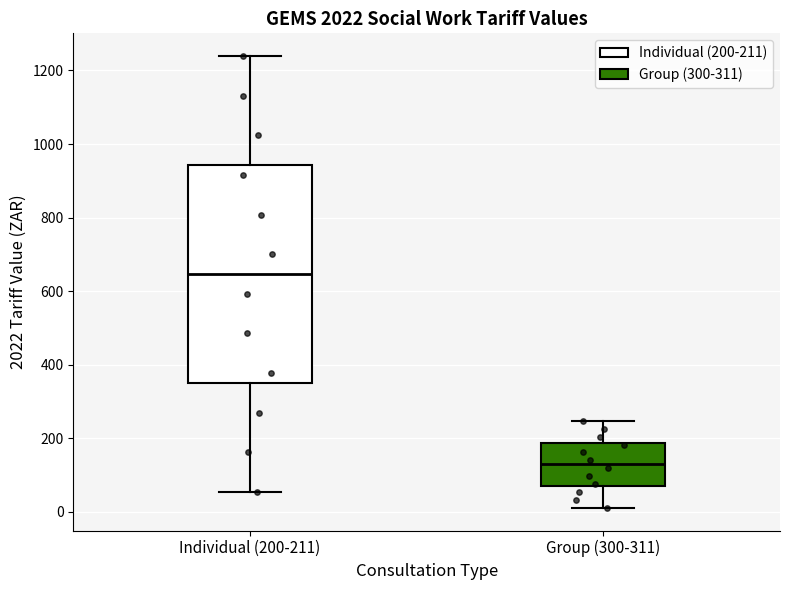

Reading left to right, transcribe this box plot: for each box, give where its median line is, the range the box spans, and where its two whiskers end, as read against the y-axis. The values are not printed on the chart, so give them approximately, as read against the axis.

Individual (200-211): median 640, box 360 to 940, whiskers 60 to 1240
Group (300-311): median 120, box 80 to 180, whiskers 20 to 240